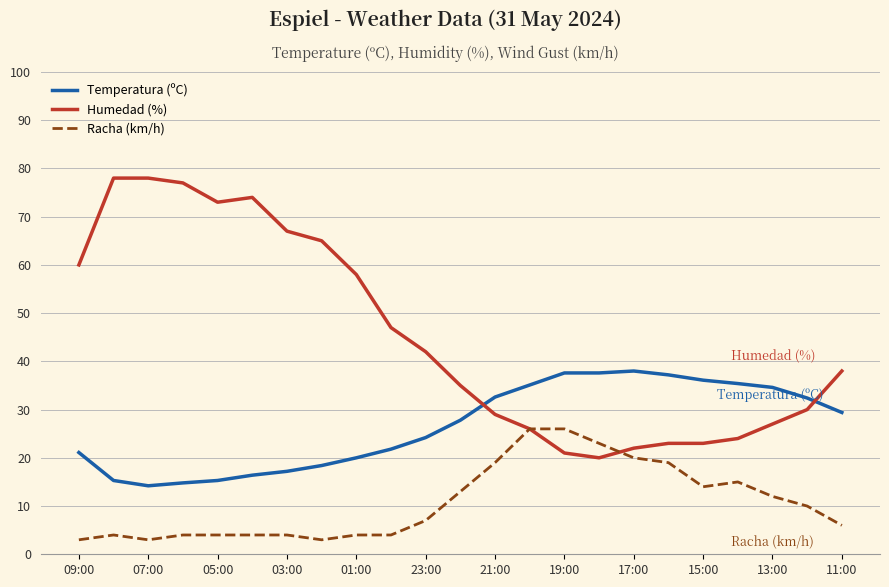

True or false: Racha (km/h) and Temperatura (ºC) intersect in this chart.

False